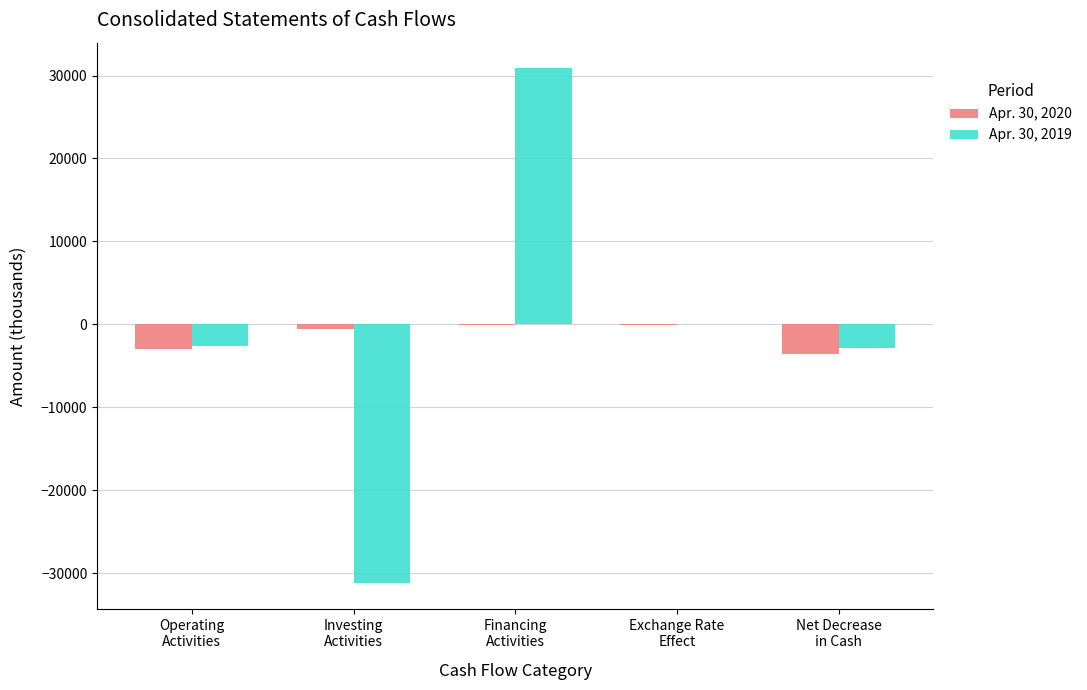

At which label does Apr. 30, 2019 first exceed -2538?

Financing
Activities